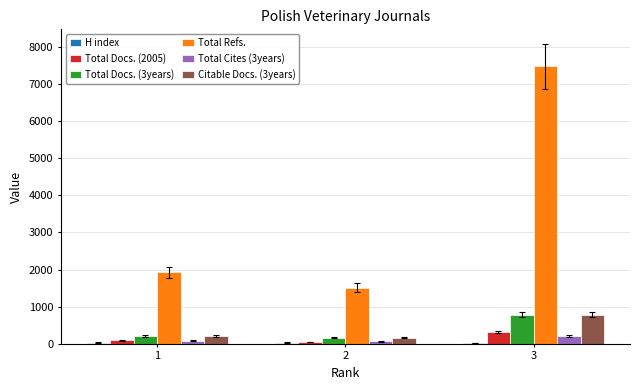

What is the maximum value shown in the chart?

7466